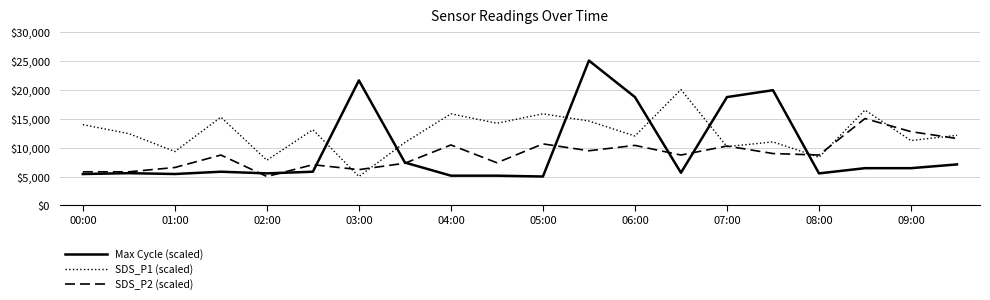

Rank the series by their maximum value, from lowest to highest.

SDS_P2 (scaled), SDS_P1 (scaled), Max Cycle (scaled)